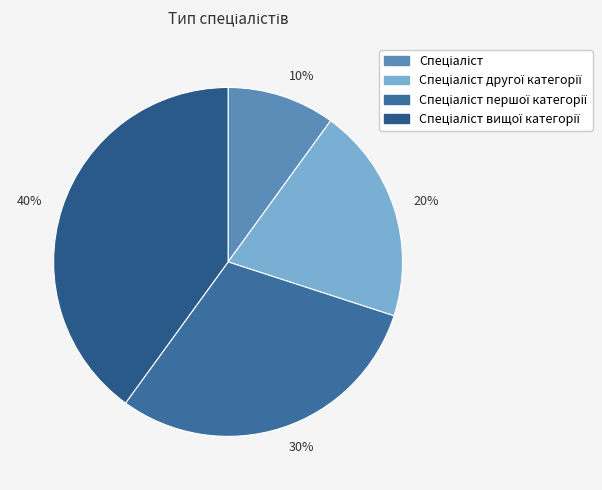

To the nearest percent, what is the average slice percentage?

25%